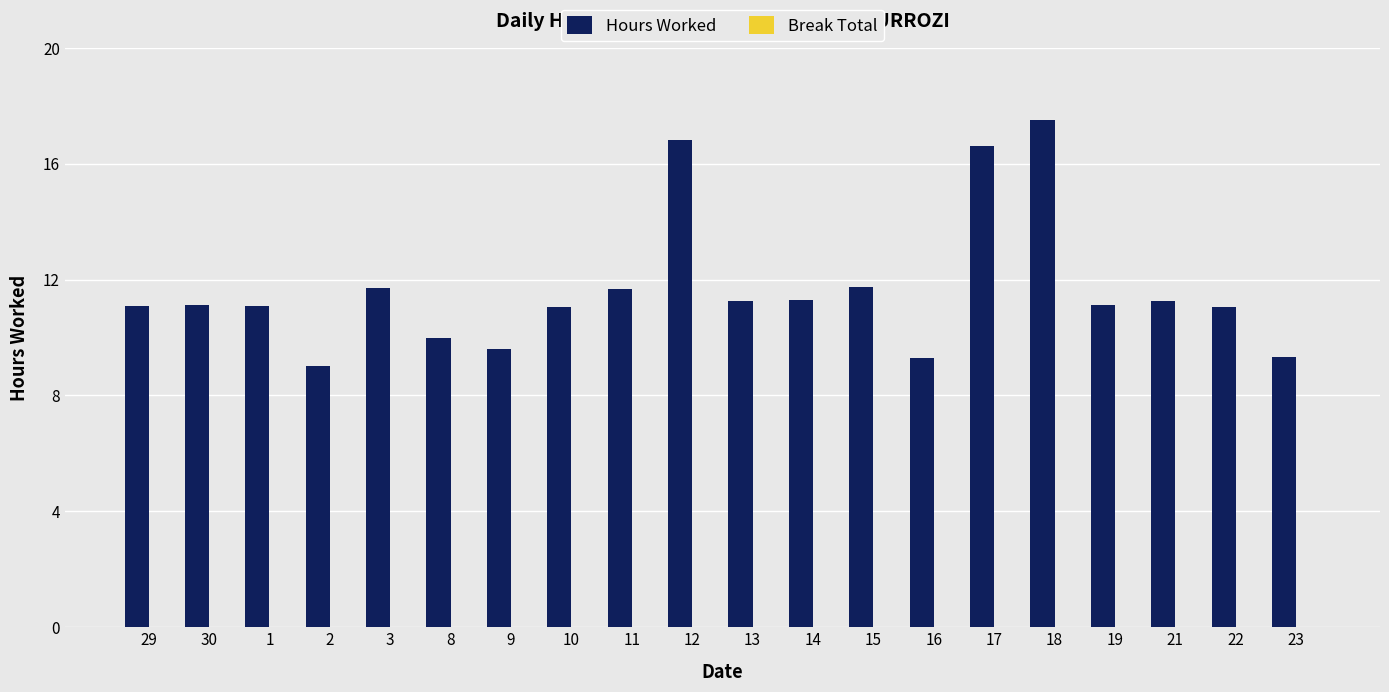

Which has a higher value, 3 or 8?

3